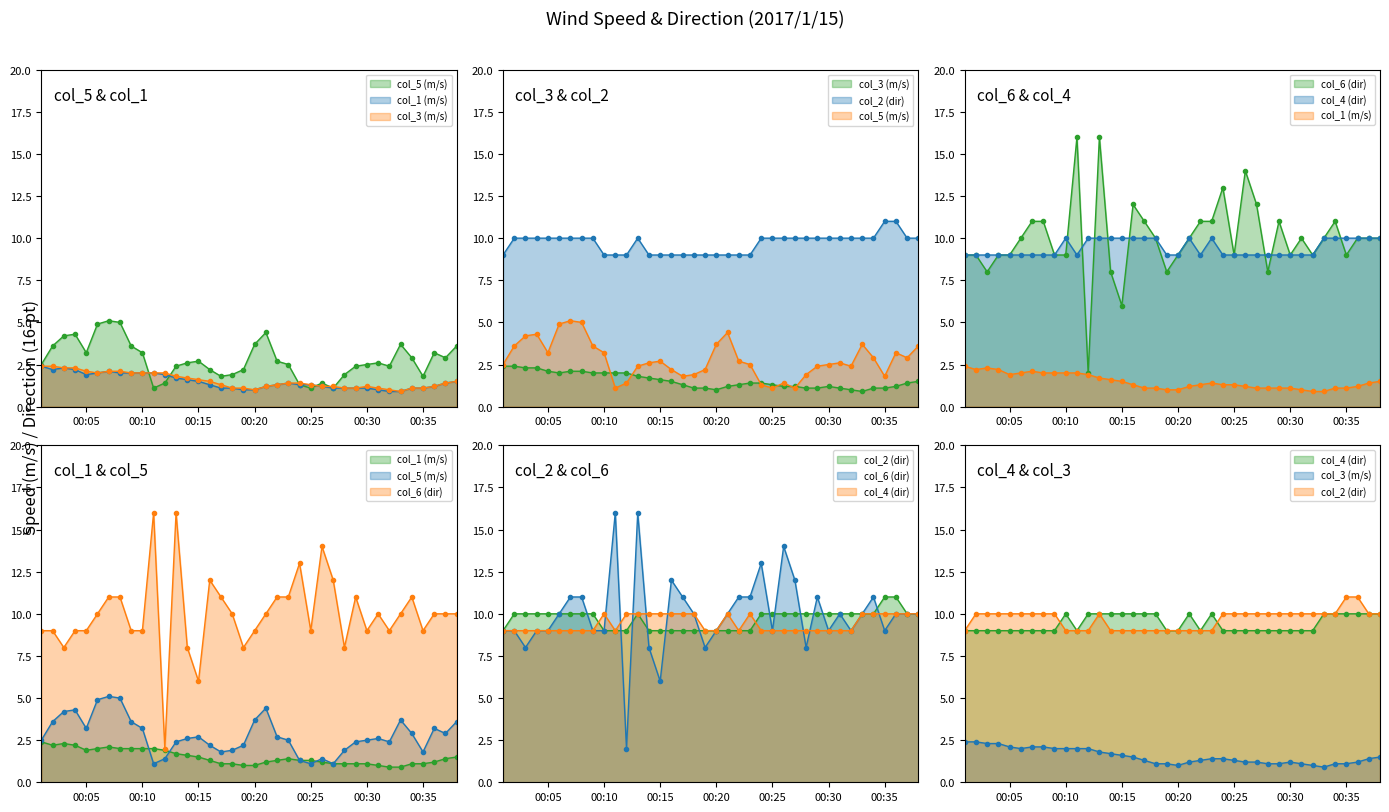

Which series has the widest spread of values?

col_6 (dir)